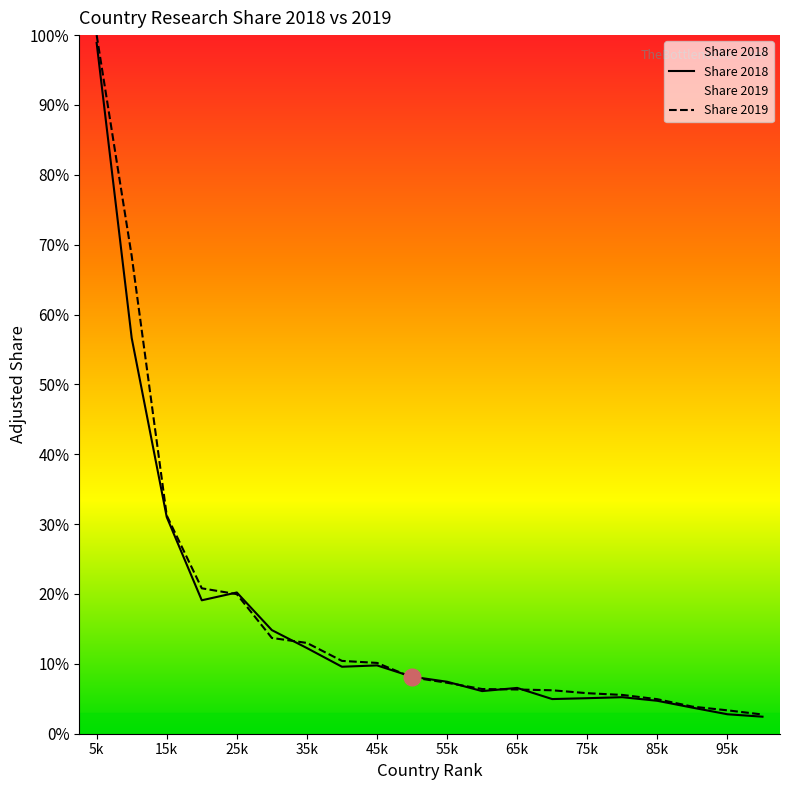

What are all the series names shown in the legend?

Share 2018, Share 2019